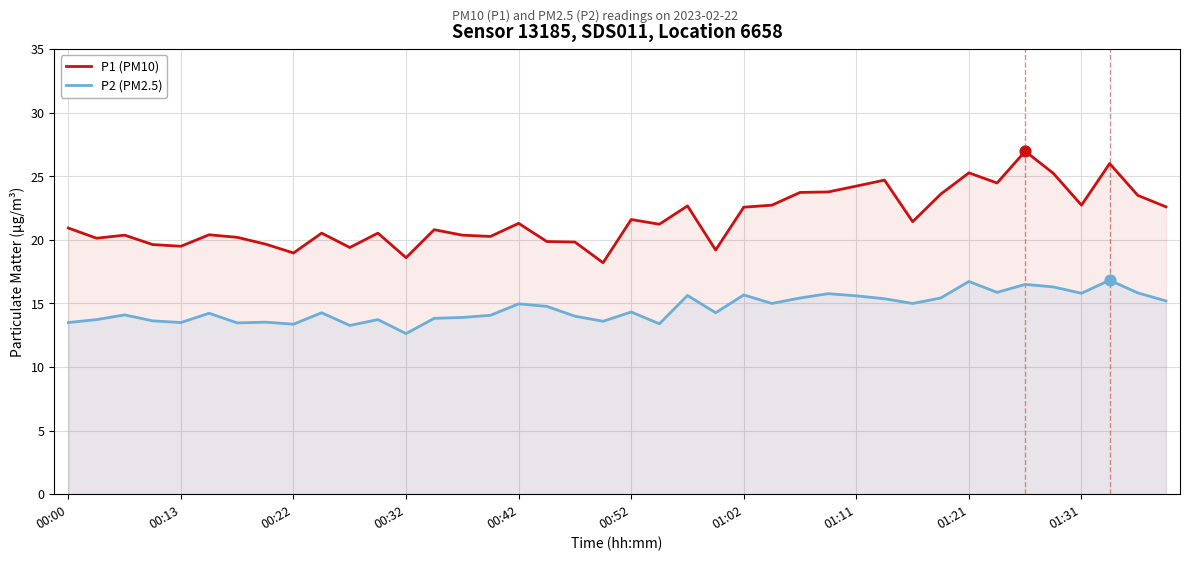

Which series reaches the minimum Y coordinate?

P2 (PM2.5)